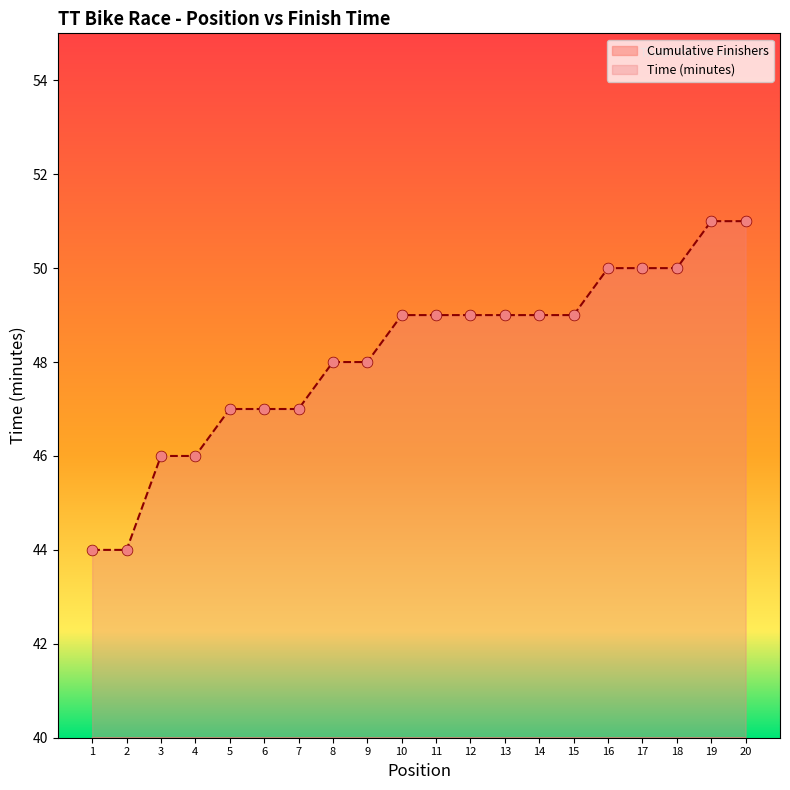

At which category is the sum across all series the highest?

20